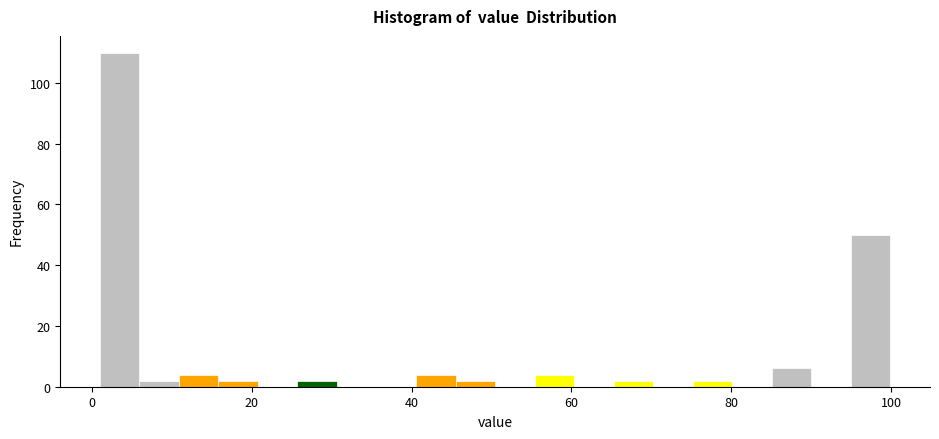

Read against the x-axis, roughly where is the centre of the tallest bar?

4